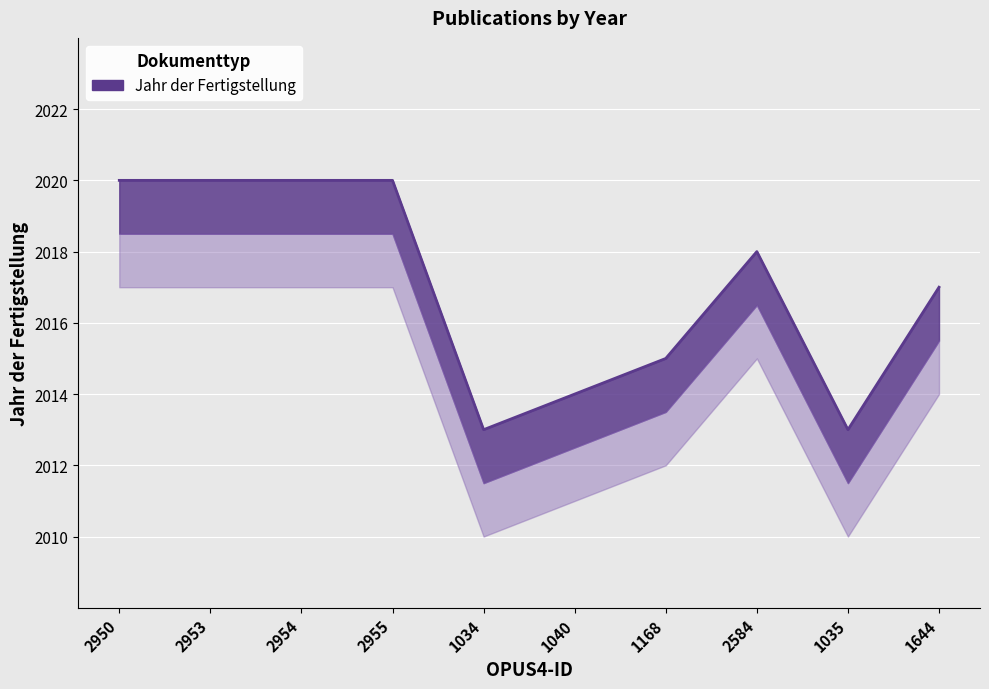

How many interior local peaks (higher than both neighbors) does the data have?

1